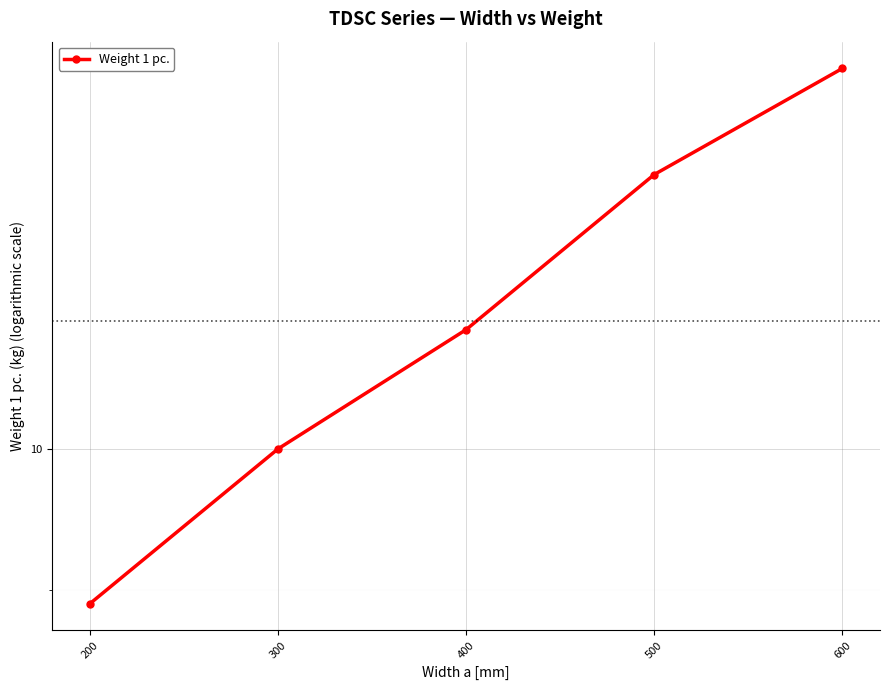

What is the sum of all values?

55.4